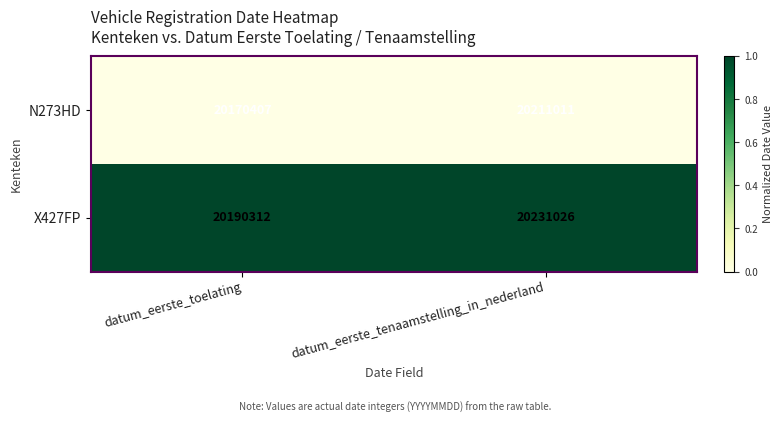

Rank the series at datum_eerste_tenaamstelling_in_nederland from highest to lowest value.

X427FP, N273HD